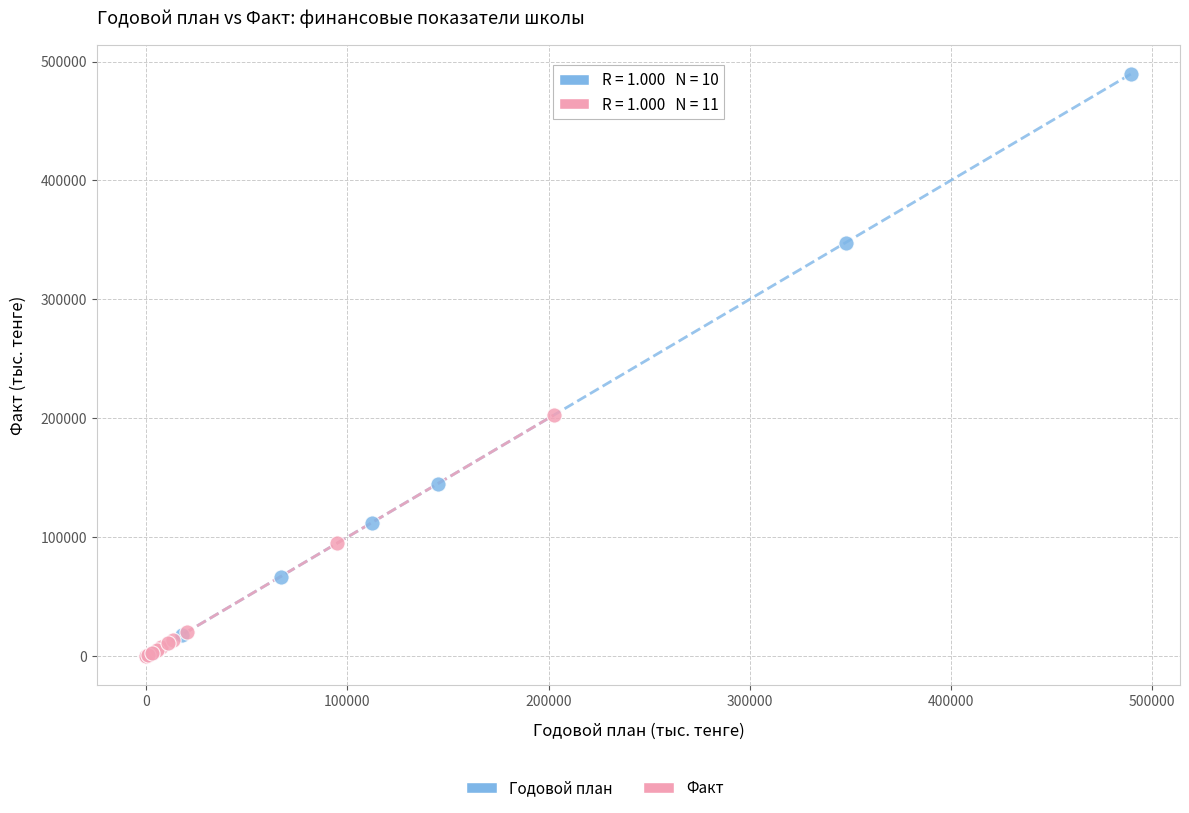

Which series has the widest spread of Y values?

Годовой план